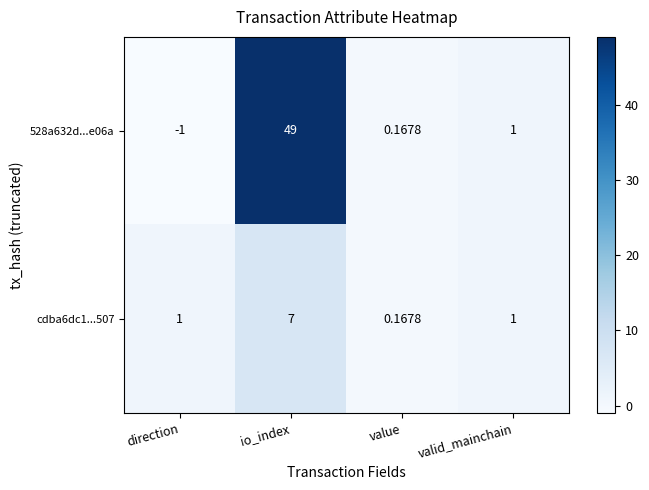

Count the number of data series in this chart.

2